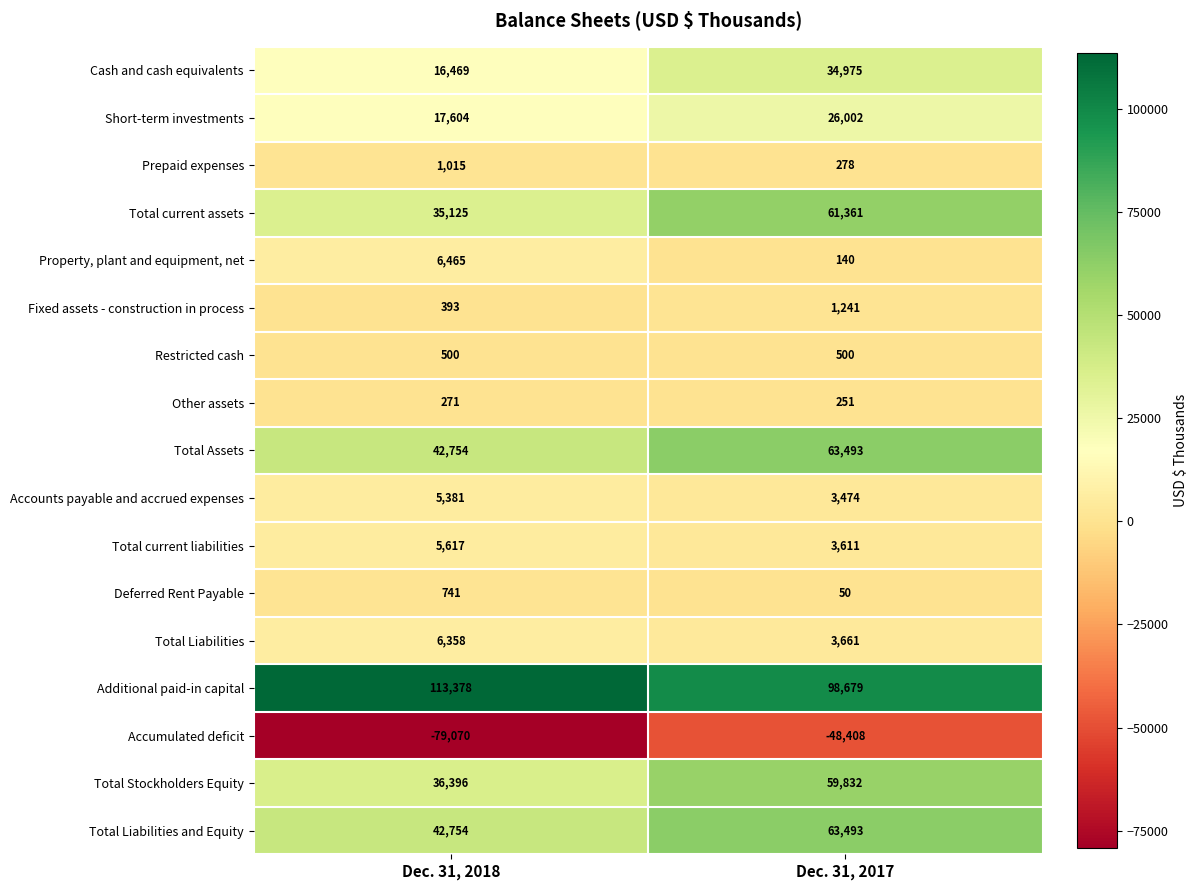

The value of Total current liabilities at Dec. 31, 2018 is 8584. True or false?

False